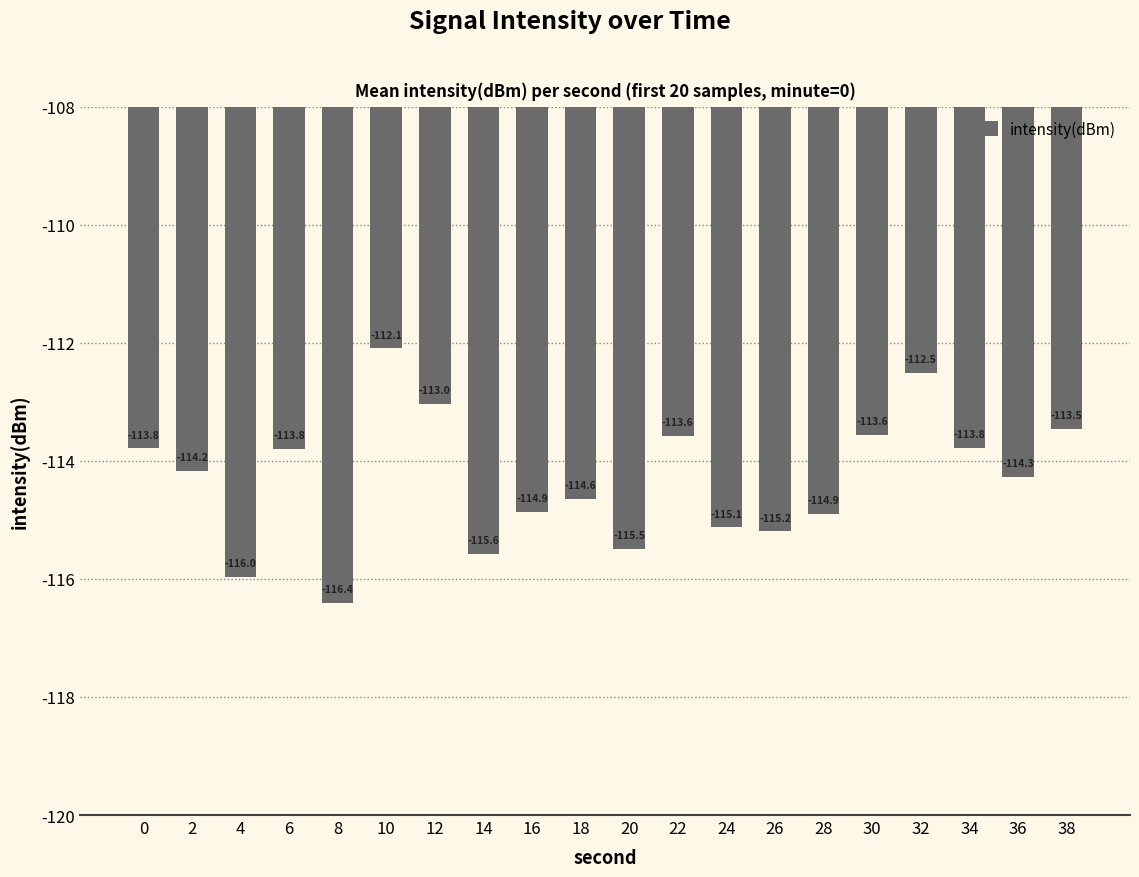

Does the chart contain stacked bars?

No